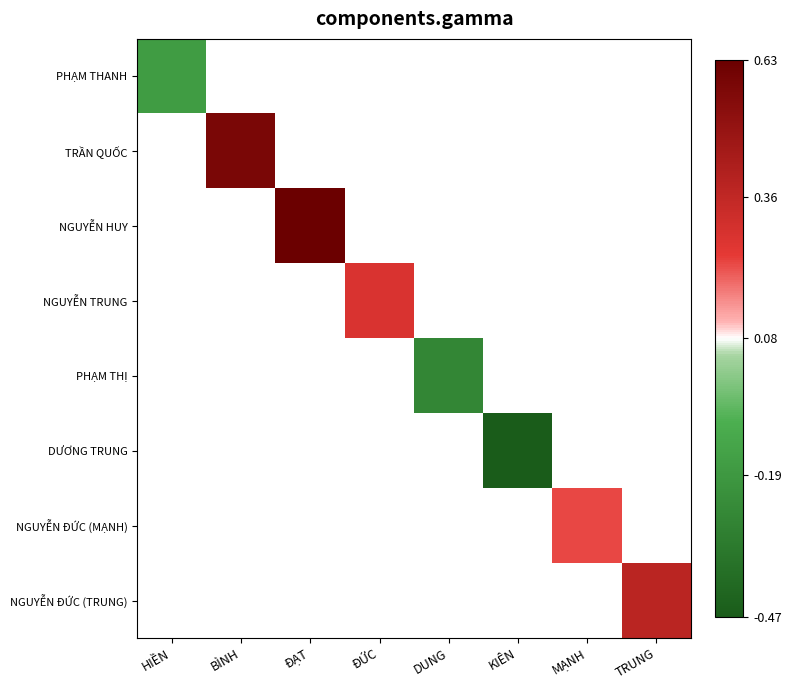

At how many categories does at least one series exceed 0?

5